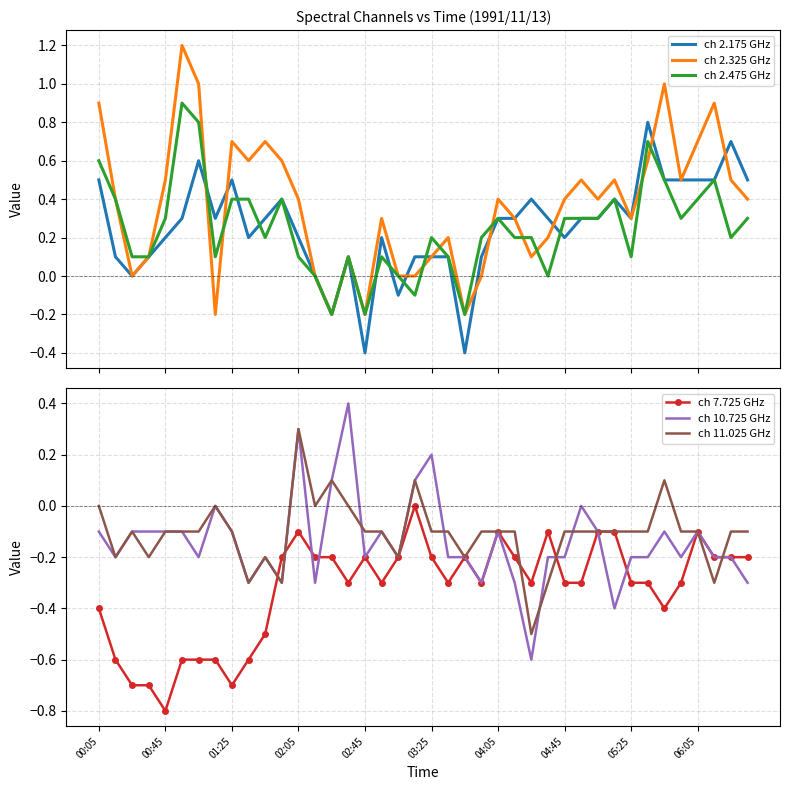

What is the difference between the second highest and second lowest values in the ch 10.725 GHz series?

0.7